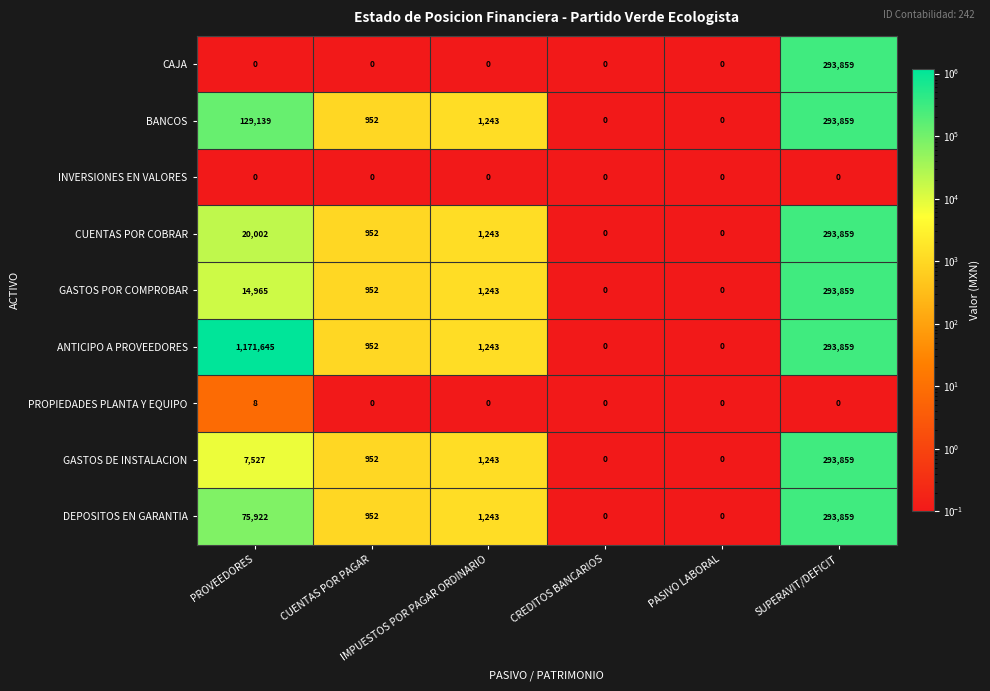

What is the highest value of the CAJA series?

293859